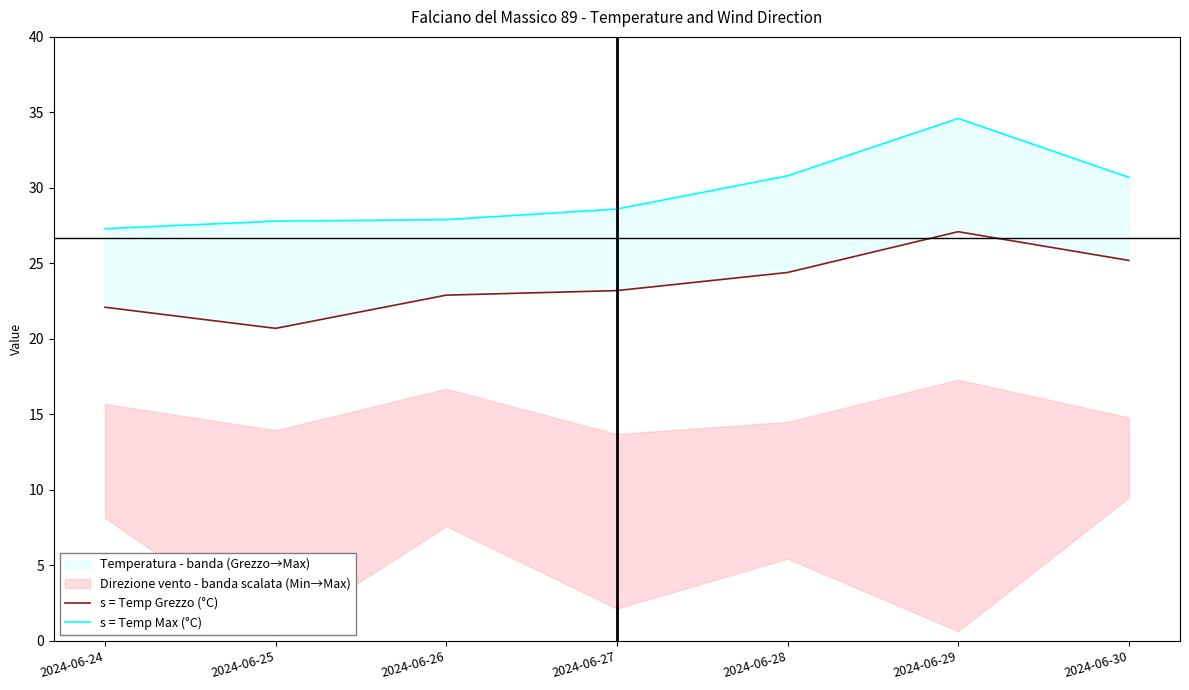

What is the minimum value for s = Temp Max (°C)?

27.3